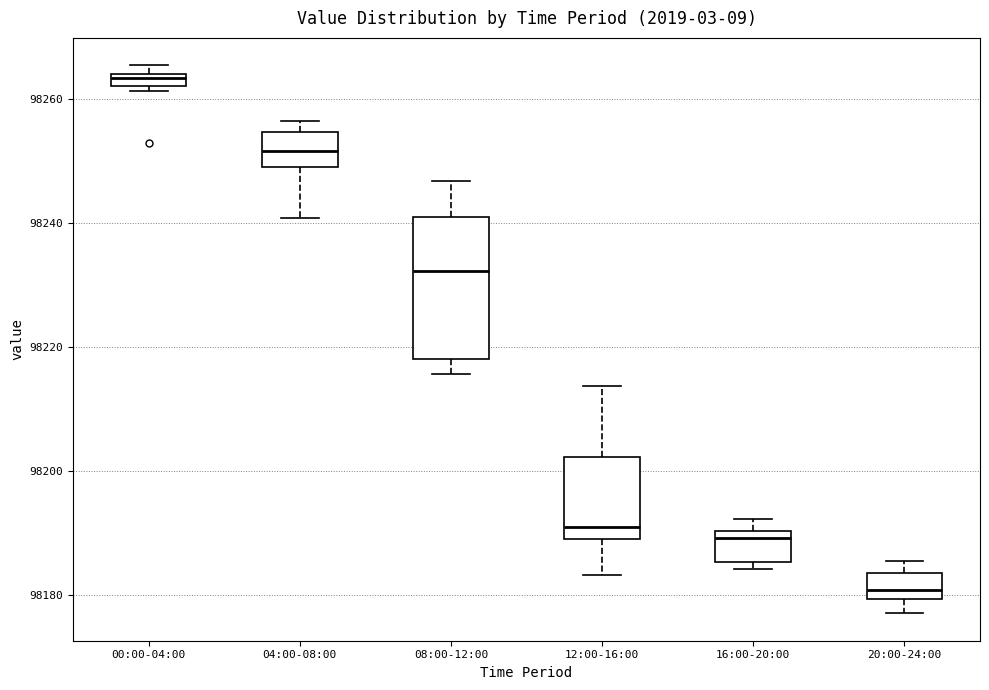

Which box is the tallest, from its lower edge to its upper edge?

08:00-12:00